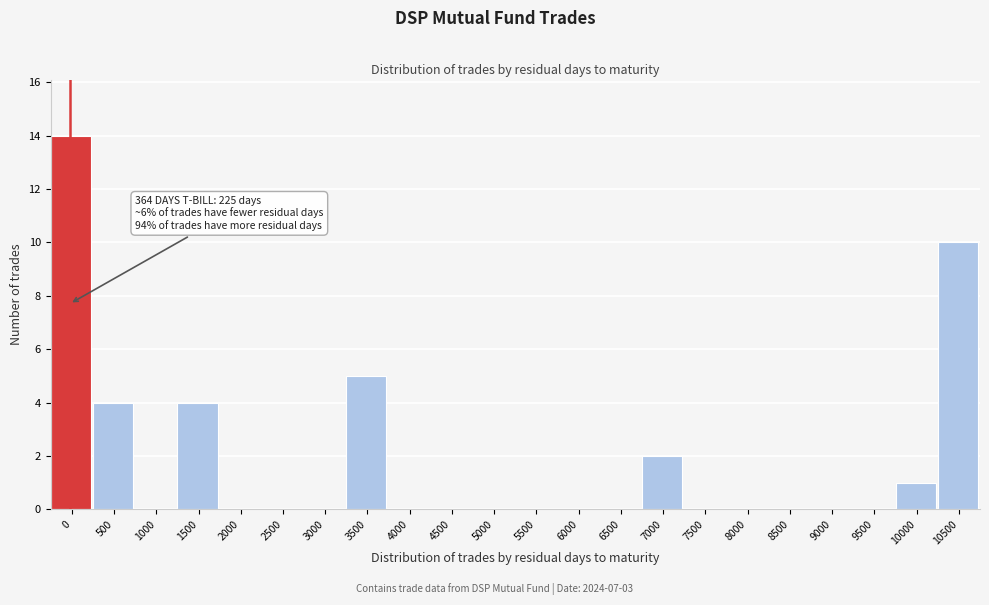

Reading left to right, transcribe all the data shown in this chart.

0=14	500=4	1000=0	1500=4	2000=0	2500=0	3000=0	3500=5	4000=0	4500=0	5000=0	5500=0	6000=0	6500=0	7000=2	7500=0	8000=0	8500=0	9000=0	9500=0	10000=1	10500=10